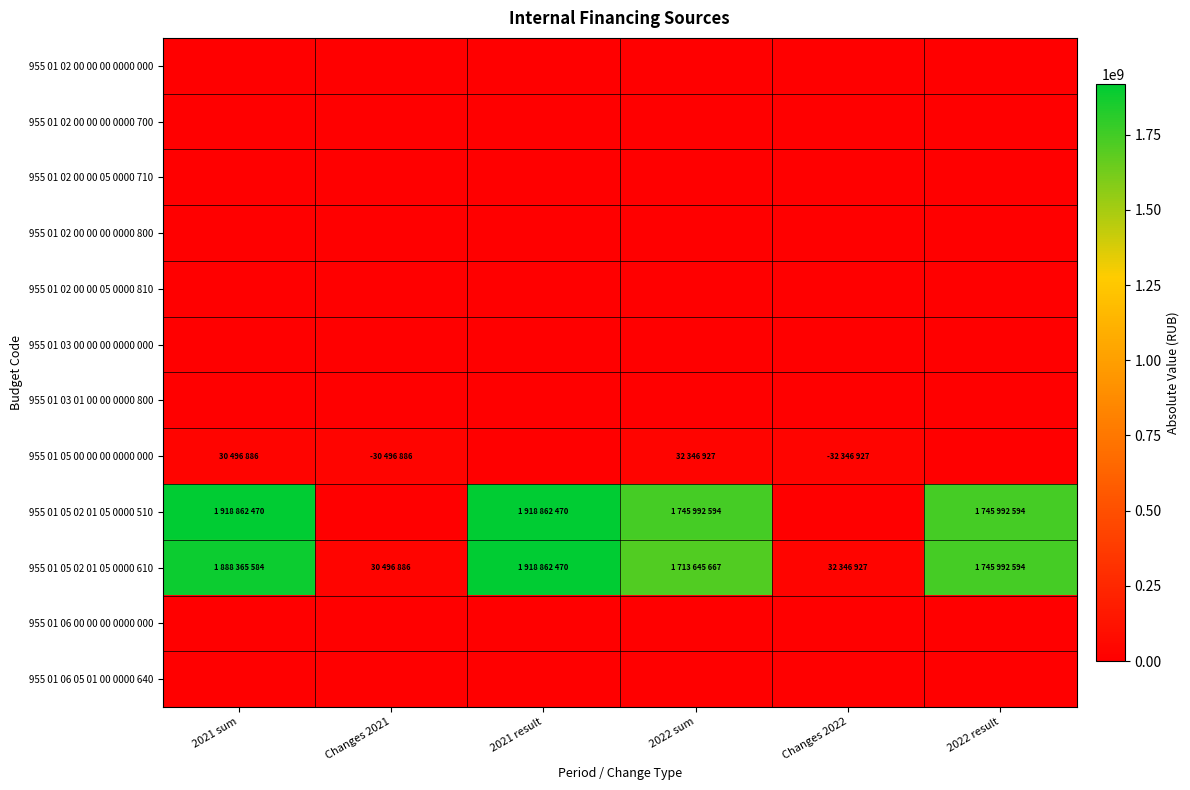

Reading right to left, what are all the values shown in this chart?

955 01 02 00 00 00 0000 000: 2022 result=0	Changes 2022=0	2022 sum=0	2021 result=0	Changes 2021=0	2021 sum=0
955 01 02 00 00 00 0000 700: 2022 result=0	Changes 2022=0	2022 sum=0	2021 result=0	Changes 2021=0	2021 sum=0
955 01 02 00 00 05 0000 710: 2022 result=0	Changes 2022=0	2022 sum=0	2021 result=0	Changes 2021=0	2021 sum=0
955 01 02 00 00 00 0000 800: 2022 result=0	Changes 2022=0	2022 sum=0	2021 result=0	Changes 2021=0	2021 sum=0
955 01 02 00 00 05 0000 810: 2022 result=0	Changes 2022=0	2022 sum=0	2021 result=0	Changes 2021=0	2021 sum=0
955 01 03 00 00 00 0000 000: 2022 result=0	Changes 2022=0	2022 sum=0	2021 result=0	Changes 2021=0	2021 sum=0
955 01 03 01 00 00 0000 800: 2022 result=0	Changes 2022=0	2022 sum=0	2021 result=0	Changes 2021=0	2021 sum=0
955 01 05 00 00 00 0000 000: 2022 result=0	Changes 2022=32346927	2022 sum=32346927	2021 result=0	Changes 2021=30496886	2021 sum=30496886
955 01 05 02 01 05 0000 510: 2022 result=1745992594	Changes 2022=0	2022 sum=1745992594	2021 result=1918862470	Changes 2021=0	2021 sum=1918862470
955 01 05 02 01 05 0000 610: 2022 result=1745992594	Changes 2022=32346927	2022 sum=1713645667	2021 result=1918862470	Changes 2021=30496886	2021 sum=1888365584
955 01 06 00 00 00 0000 000: 2022 result=0	Changes 2022=0	2022 sum=0	2021 result=0	Changes 2021=0	2021 sum=0
955 01 06 05 01 00 0000 640: 2022 result=0	Changes 2022=0	2022 sum=0	2021 result=0	Changes 2021=0	2021 sum=0